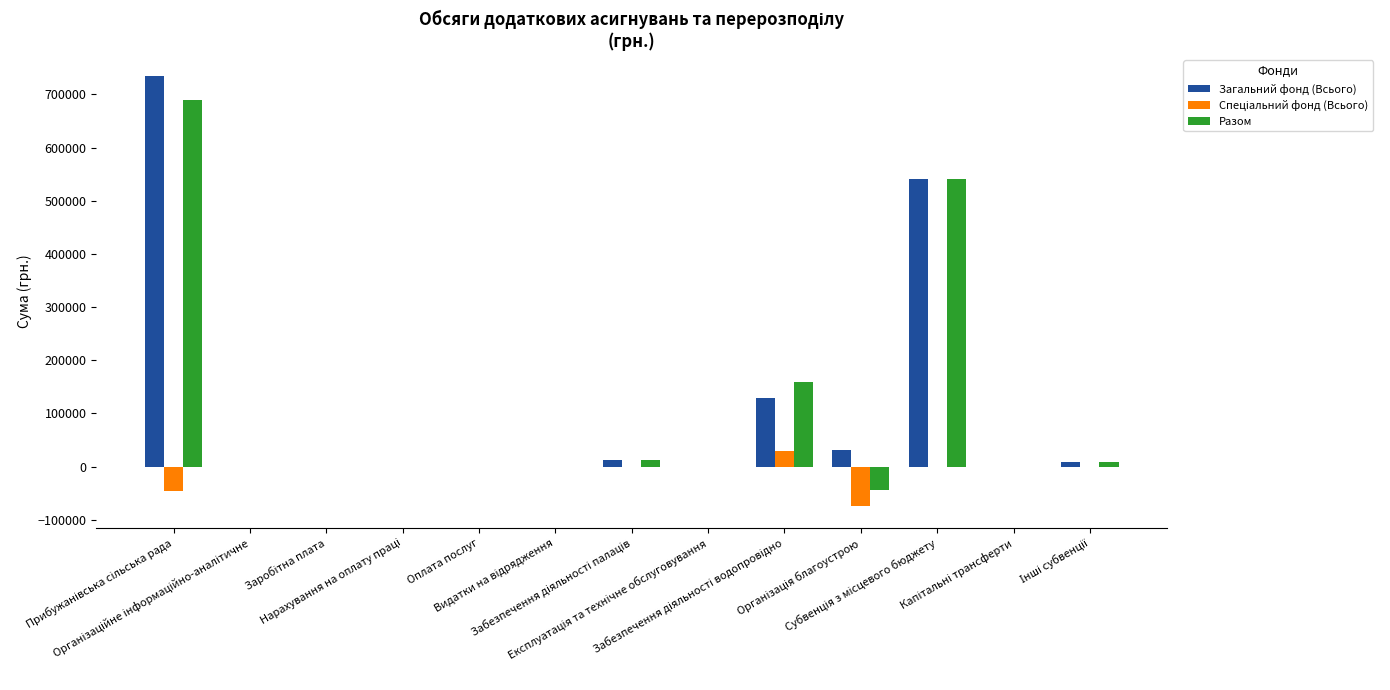

What is the maximum value for Разом?

688699